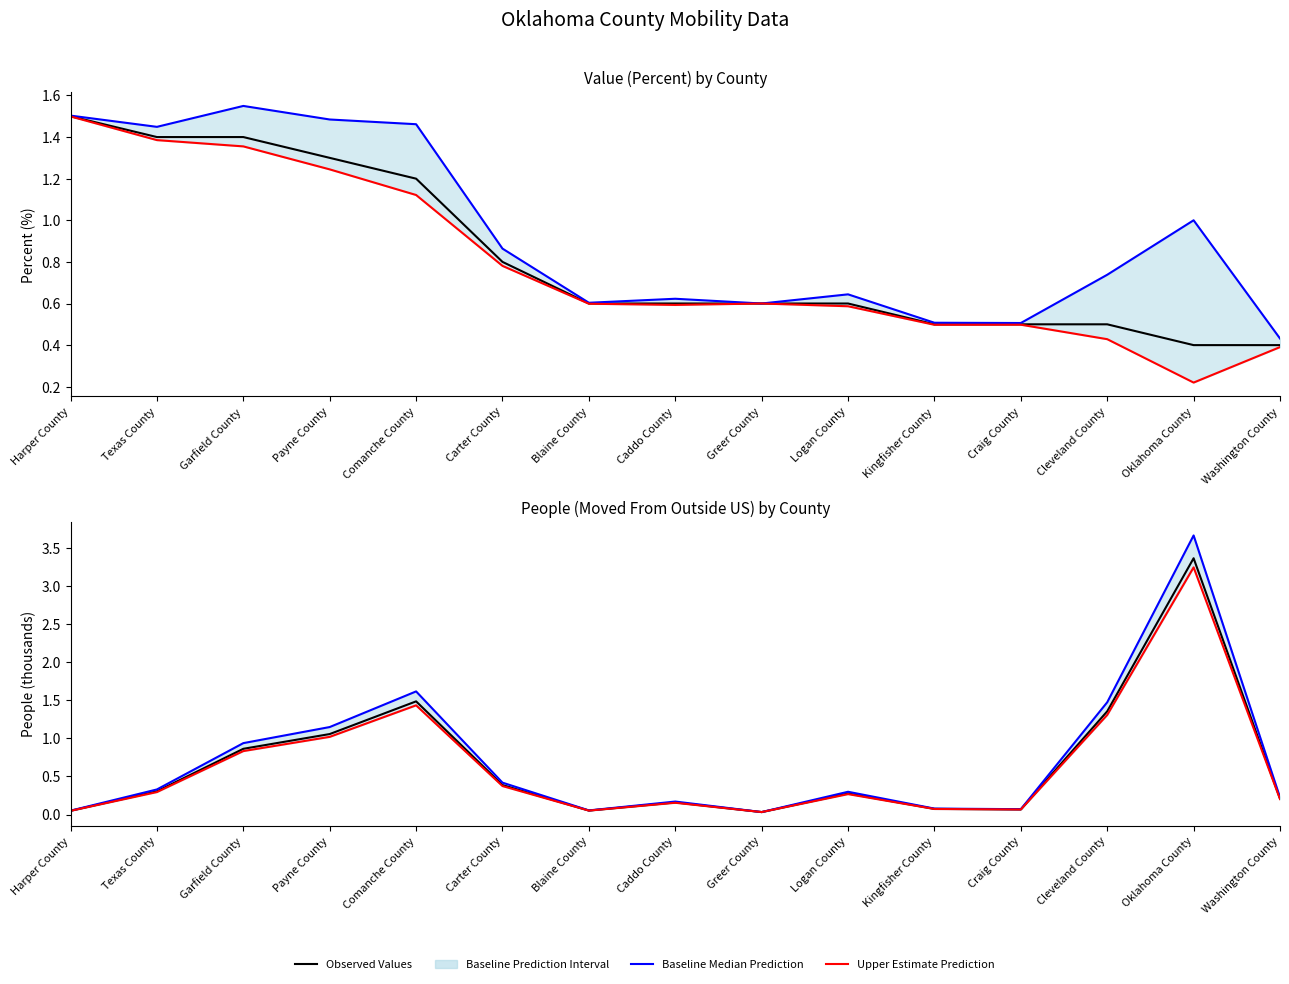

Between which two adjacent categories do Upper Estimate and Observed Values (Percent) first intersect?

Payne County and Comanche County